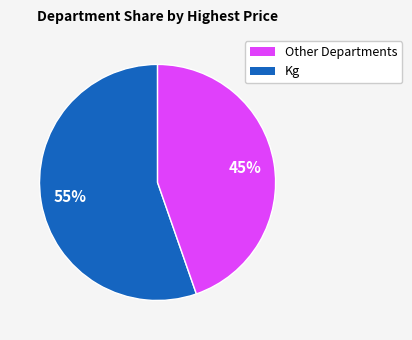

Is there any slice that represents more than half of the pie?

Yes